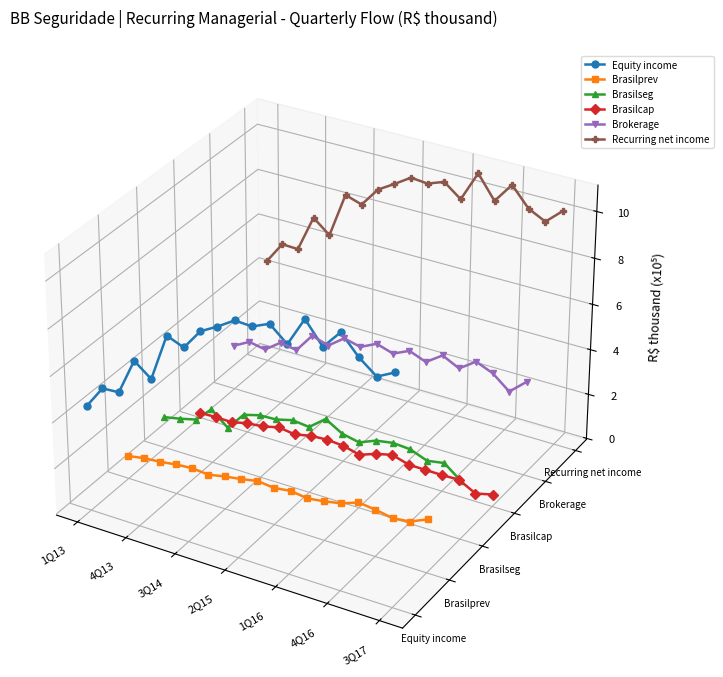

How many lines are shown in the chart?

6